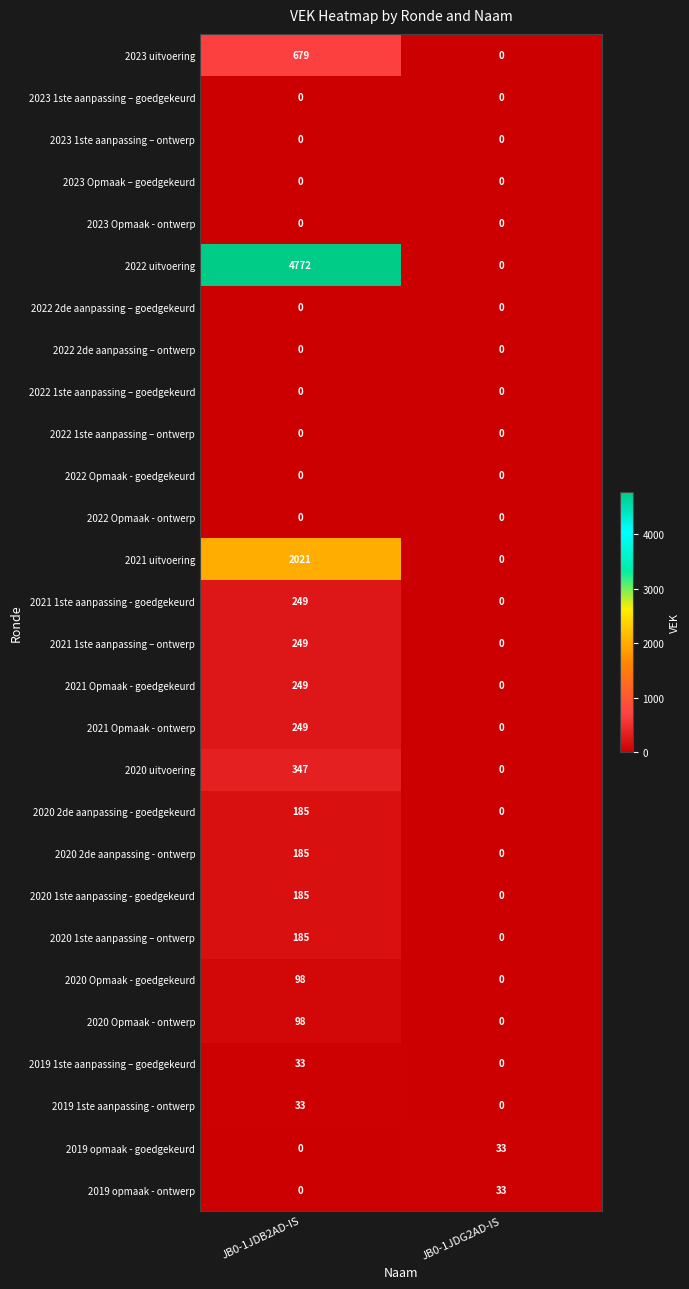

What is the sum of all 2020 2de aanpassing - goedgekeurd values?

185